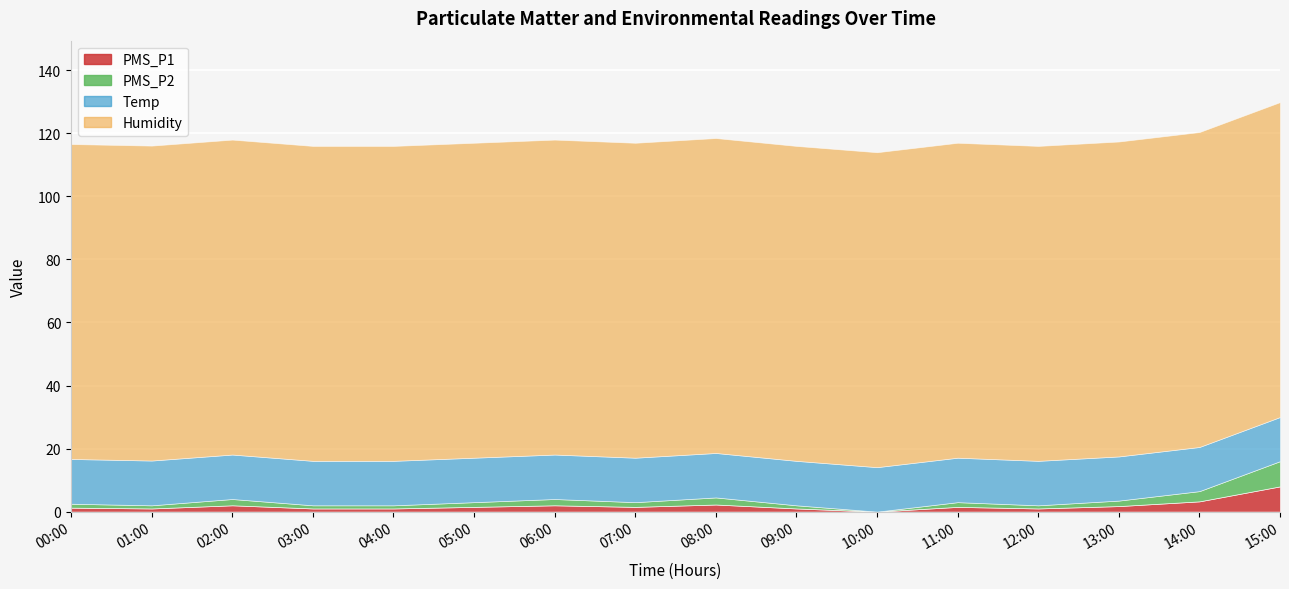

True or false: Humidity and PMS_P2 intersect in this chart.

False